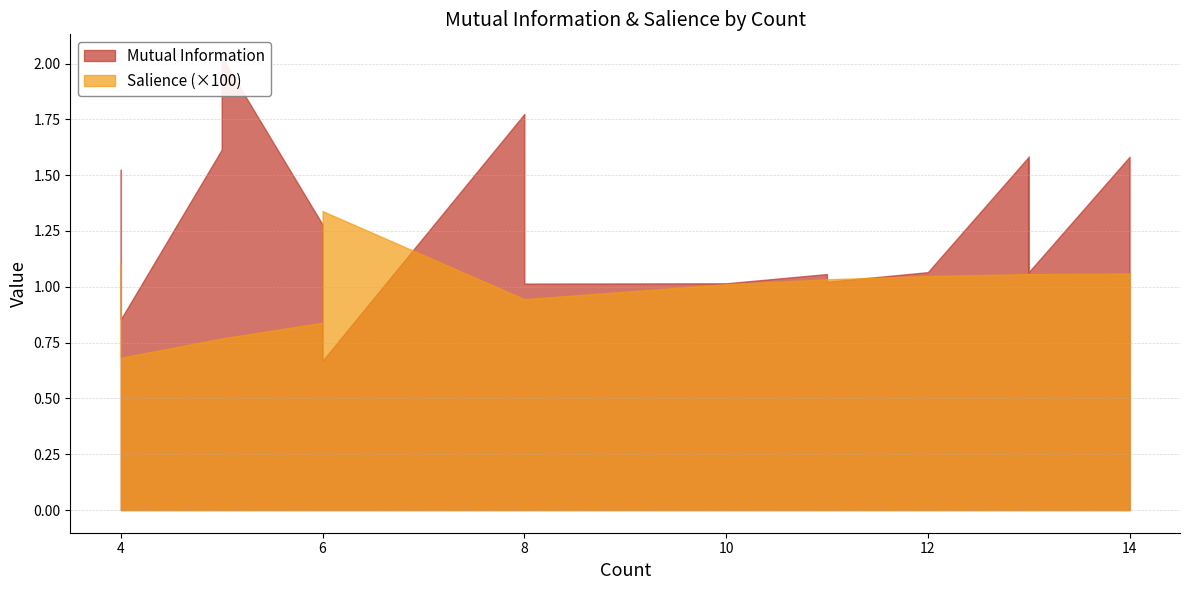

Where is Salience nearest to the value 0?

4